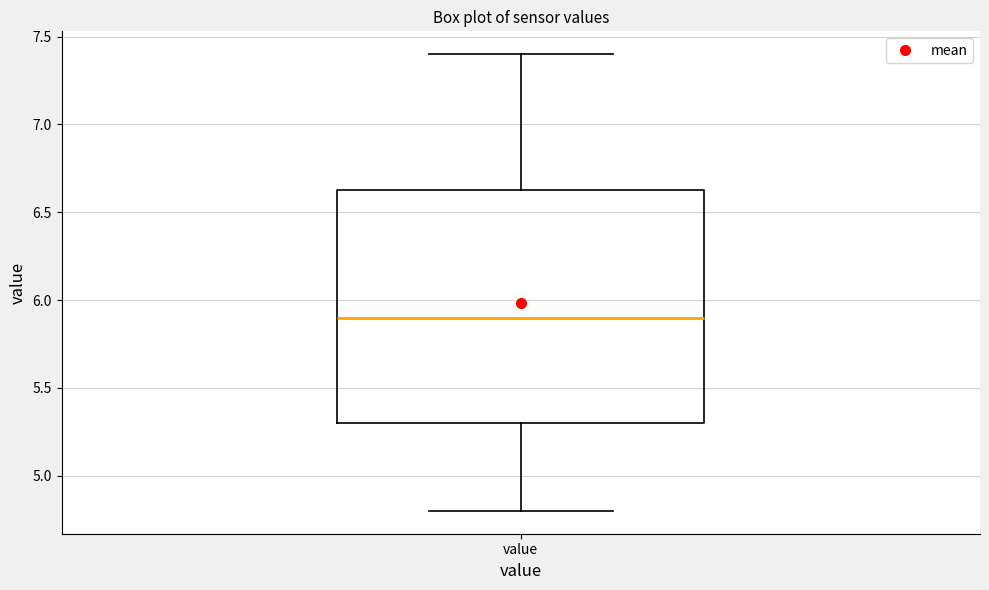

Read this box plot against the y-axis: the position of the median line, the range covered by the box, and the ends of both whiskers. The values are not printed on the chart, so give them approximately, as read against the axis.

median 5.90, box 5.30 to 6.65, whiskers 4.80 to 7.40